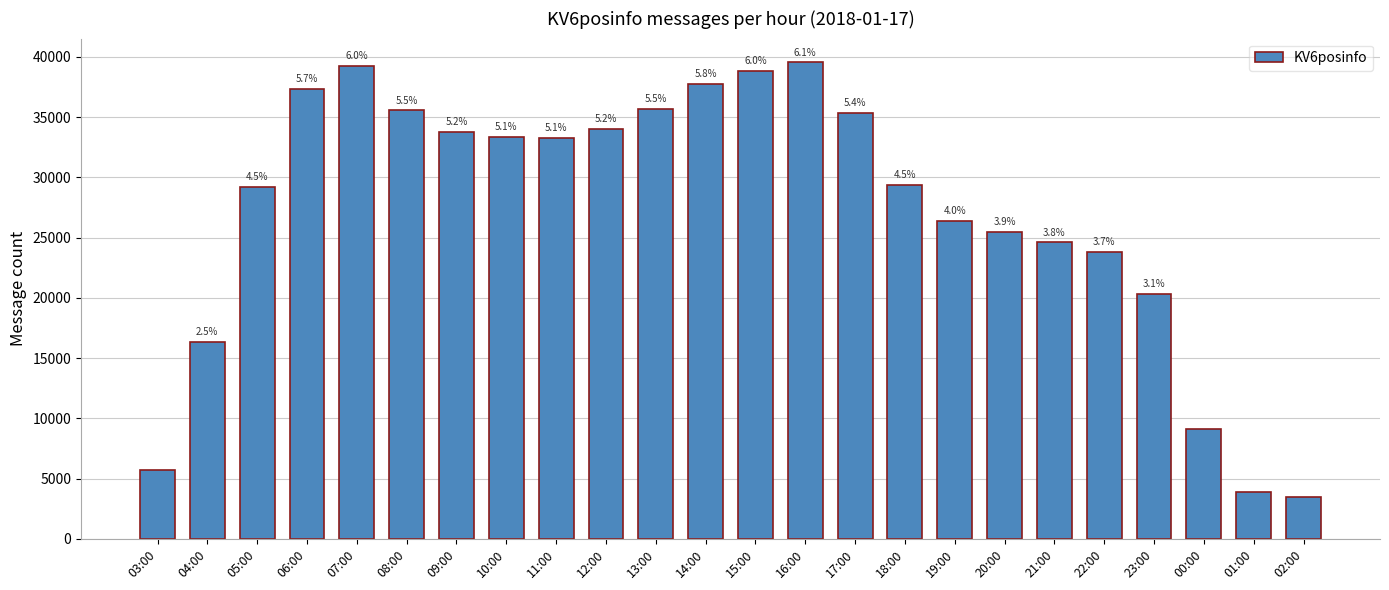

How many bars are there in total?

24